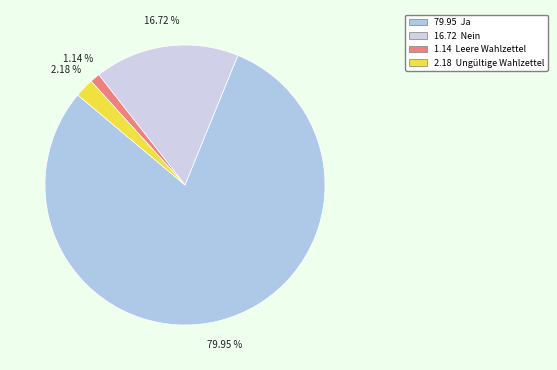

How many segments does this pie chart have?

4